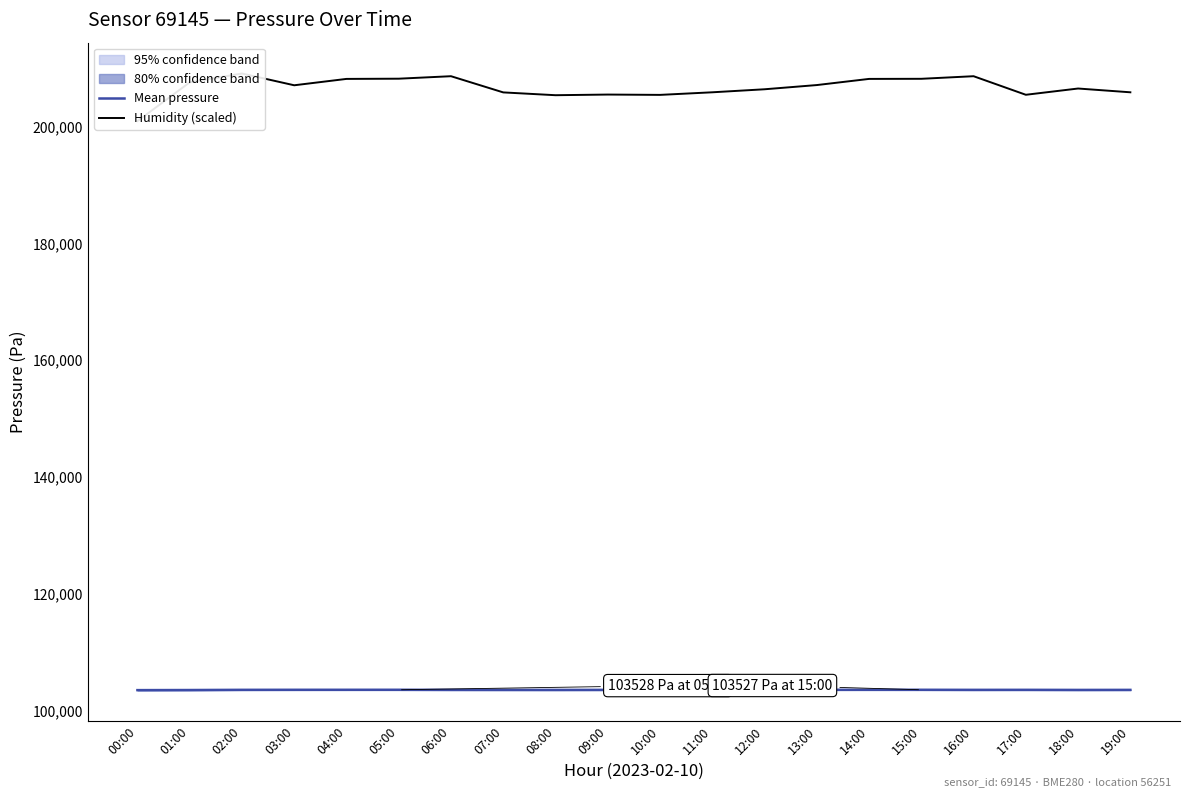

At which label does Humidity (scaled) reach its peak?

02:00